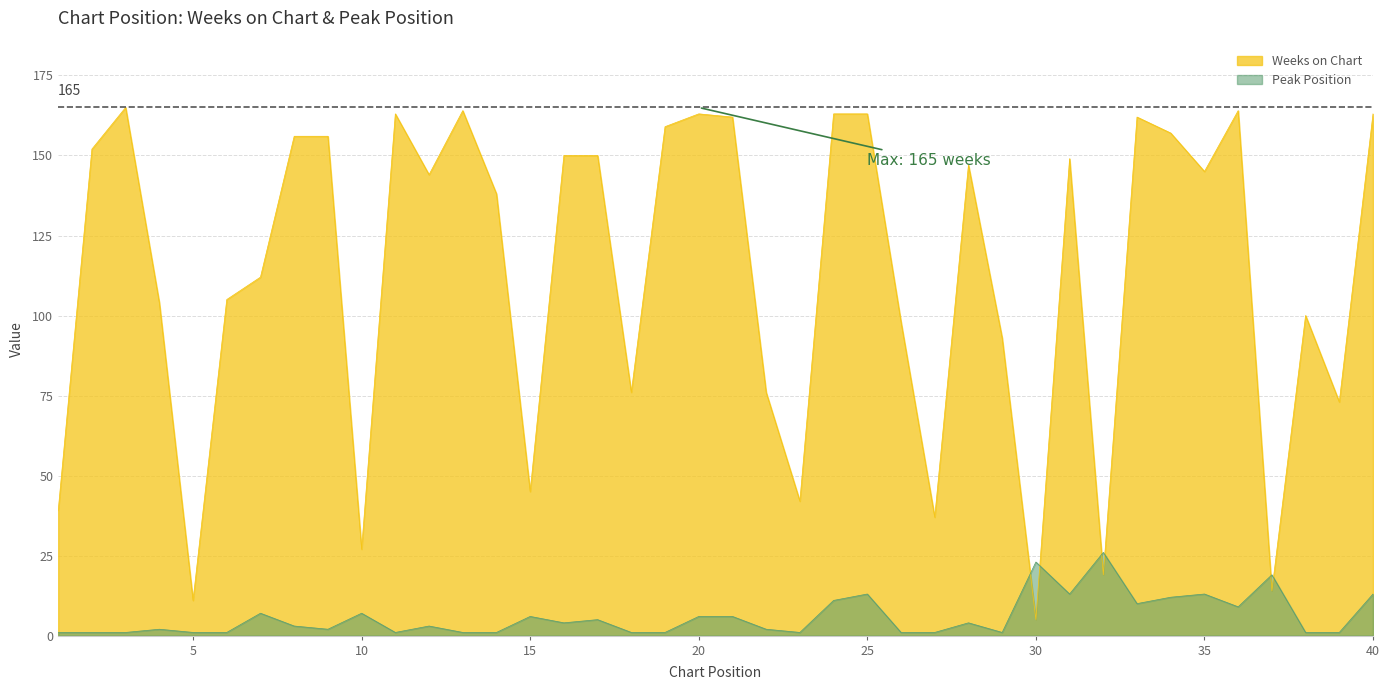

True or false: Peak Position has a value of 4 at 22.

False